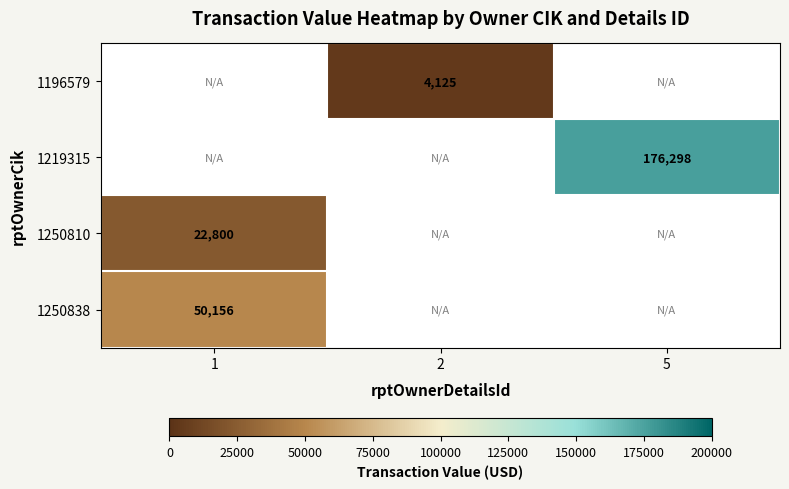

True or false: 1250838 has a value of 50156 at 1.

True